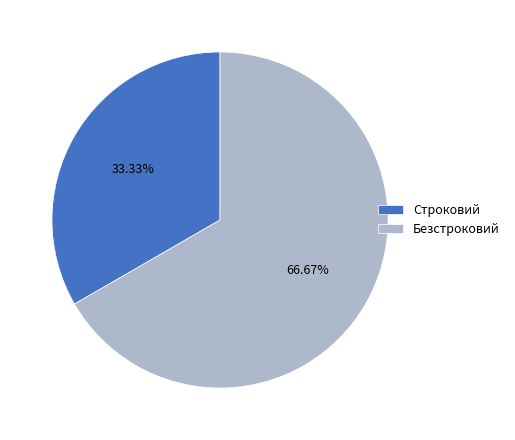

Does Безстроковий account for over 50% of the chart?

Yes